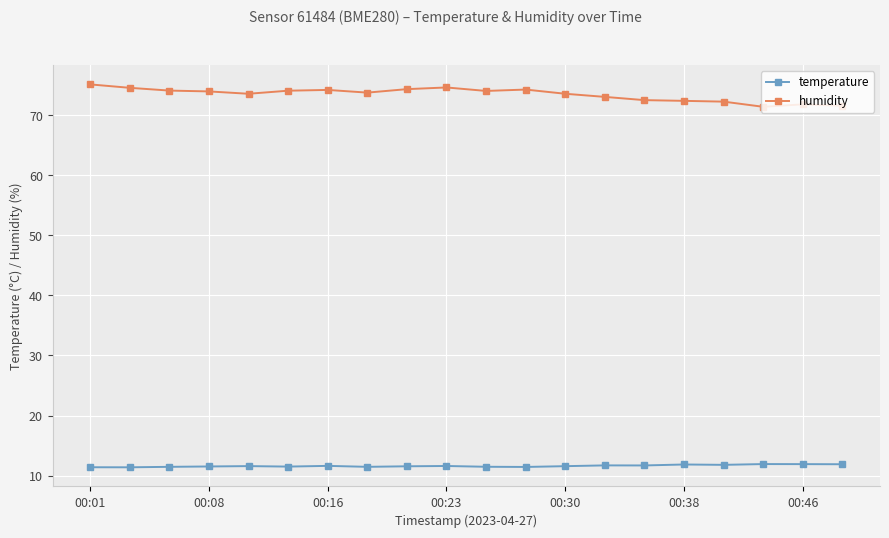

True or false: temperature and humidity intersect in this chart.

False